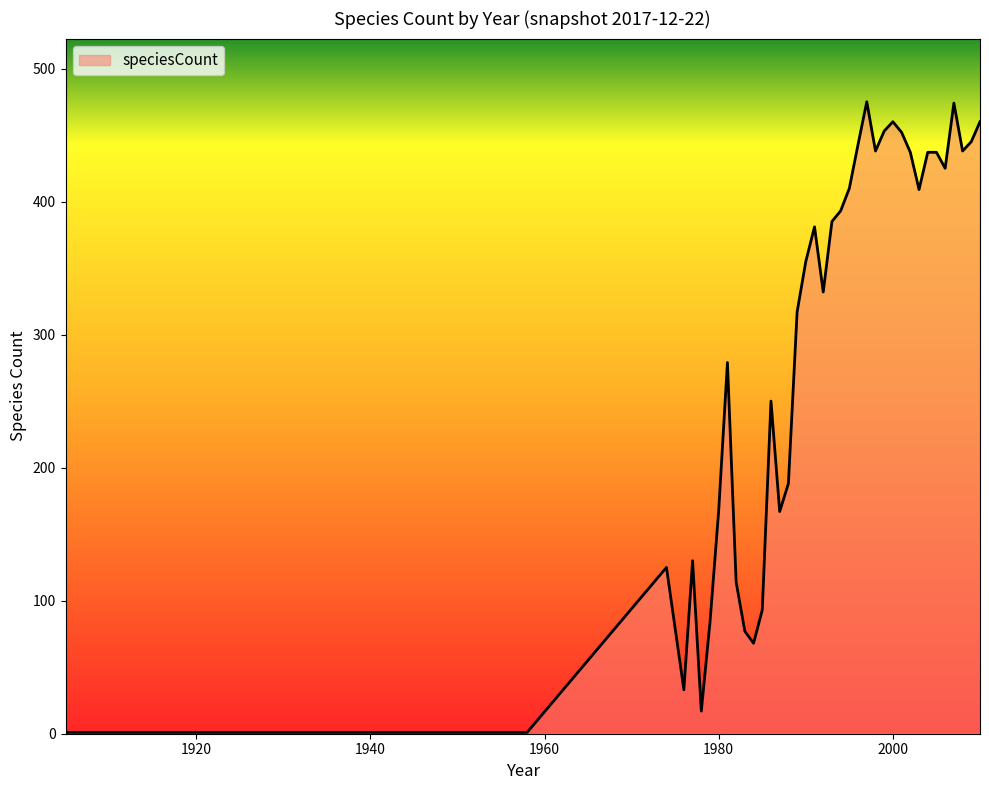

What is the difference between the maximum and minimum values?

474